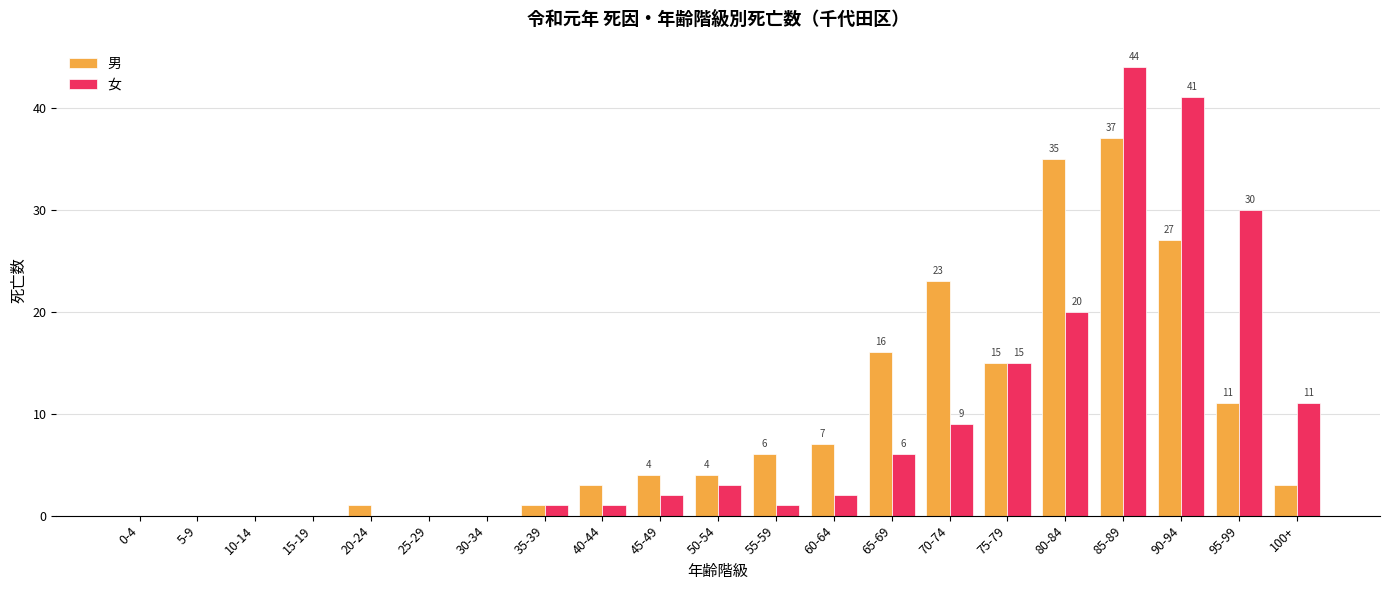

Reading left to right, extract all data points from this chart.

男: 0-4=0	5-9=0	10-14=0	15-19=0	20-24=1	25-29=0	30-34=0	35-39=1	40-44=3	45-49=4	50-54=4	55-59=6	60-64=7	65-69=16	70-74=23	75-79=15	80-84=35	85-89=37	90-94=27	95-99=11	100+=3
女: 0-4=0	5-9=0	10-14=0	15-19=0	20-24=0	25-29=0	30-34=0	35-39=1	40-44=1	45-49=2	50-54=3	55-59=1	60-64=2	65-69=6	70-74=9	75-79=15	80-84=20	85-89=44	90-94=41	95-99=30	100+=11